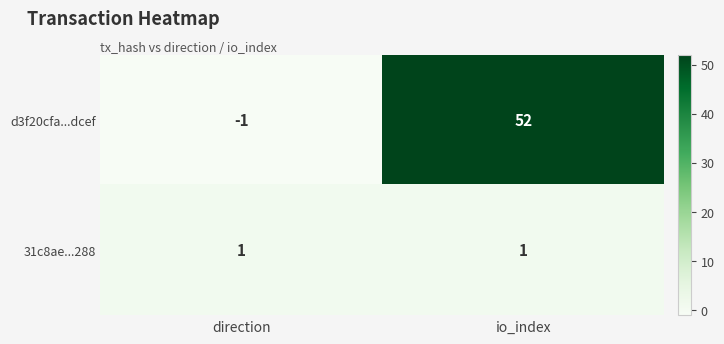

At which label is d3f20cfa...dcef closest to 25?

direction